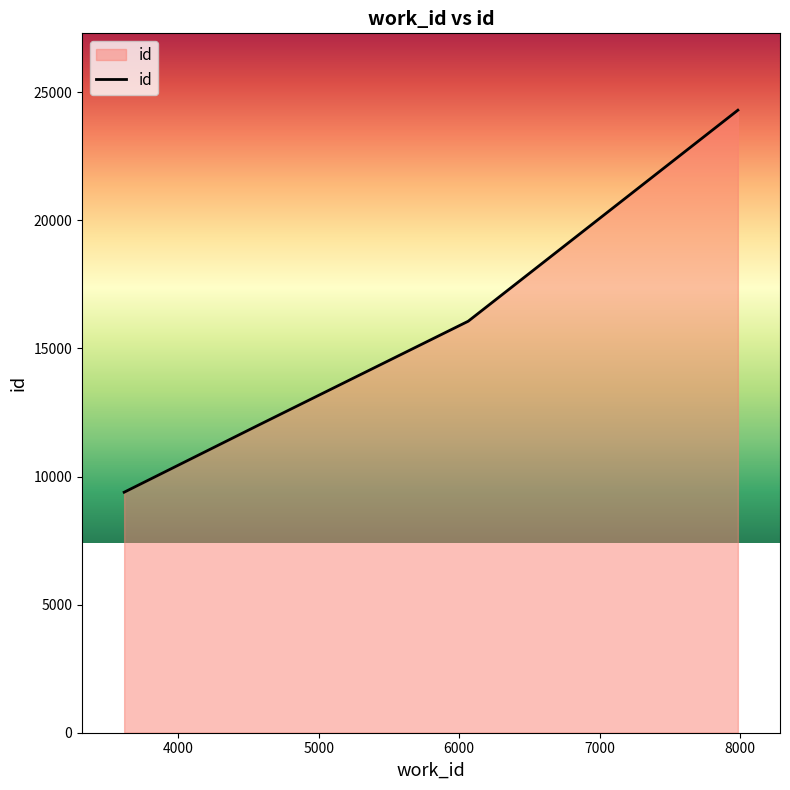

True or false: there are more than 2 points higher than both neighbors.

False